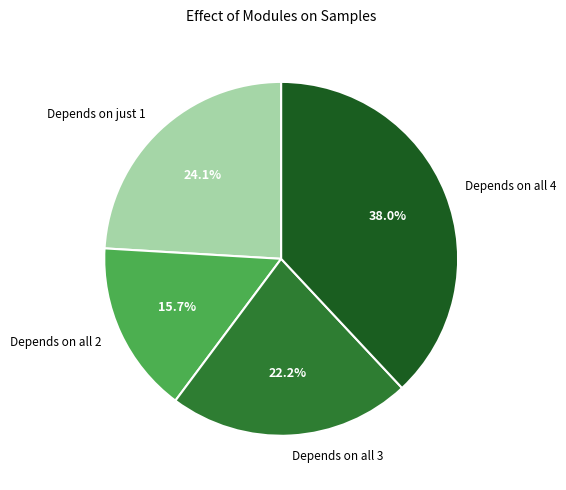

What is the ratio of the value at Depends on all 4 to the value at Depends on all 3?

1.7